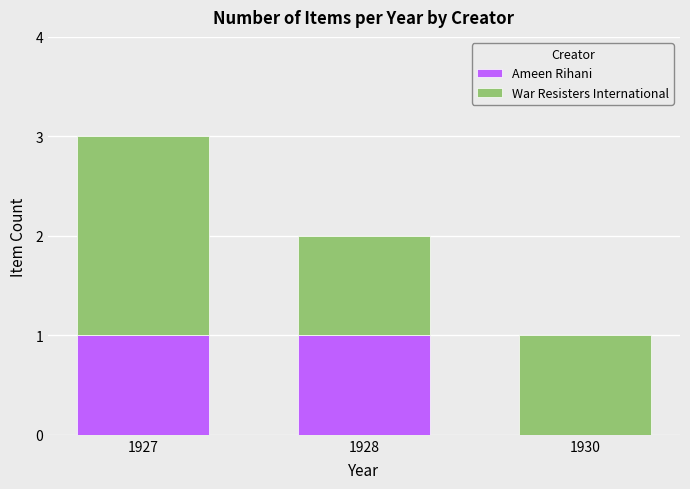

Reading right to left, what are the values for Ameen Rihani?

1930=0	1928=1	1927=1